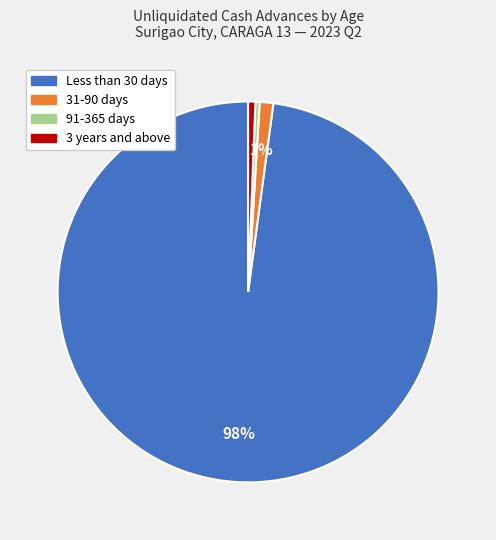

Is there any slice that represents more than half of the pie?

Yes